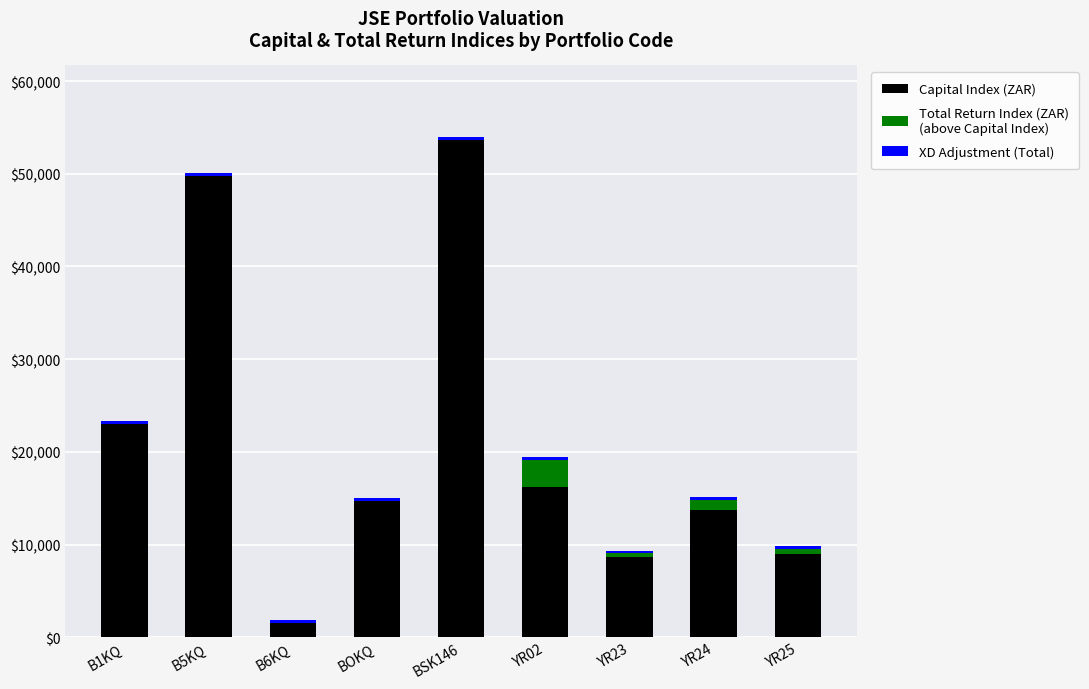

At which category is the sum across all series the highest?

BSK146